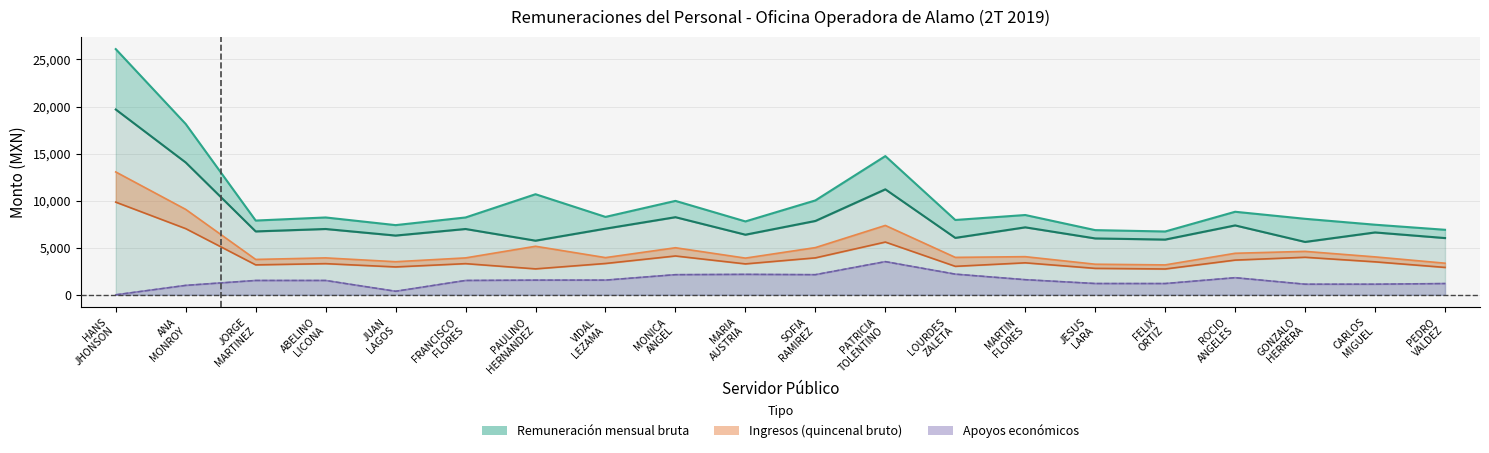

Is the value of Monto de la remuneración mensual neta at PATRICIA
TOLENTINO greater than the value of Monto neto de los apoyos económicos at MONICA
ANGEL?

Yes